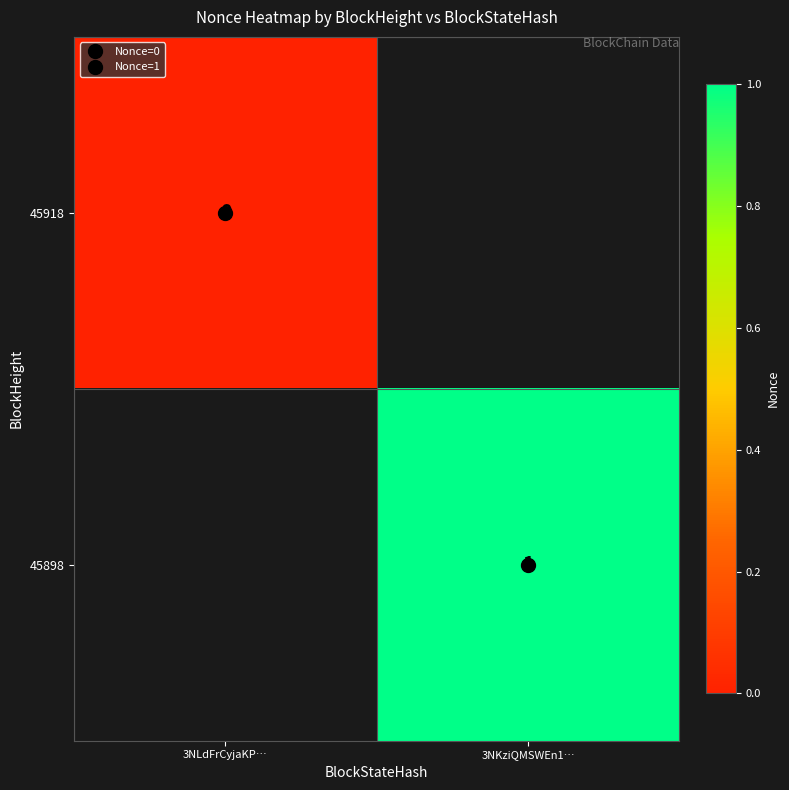

Rank the series by their maximum value, from lowest to highest.

45918, 45898